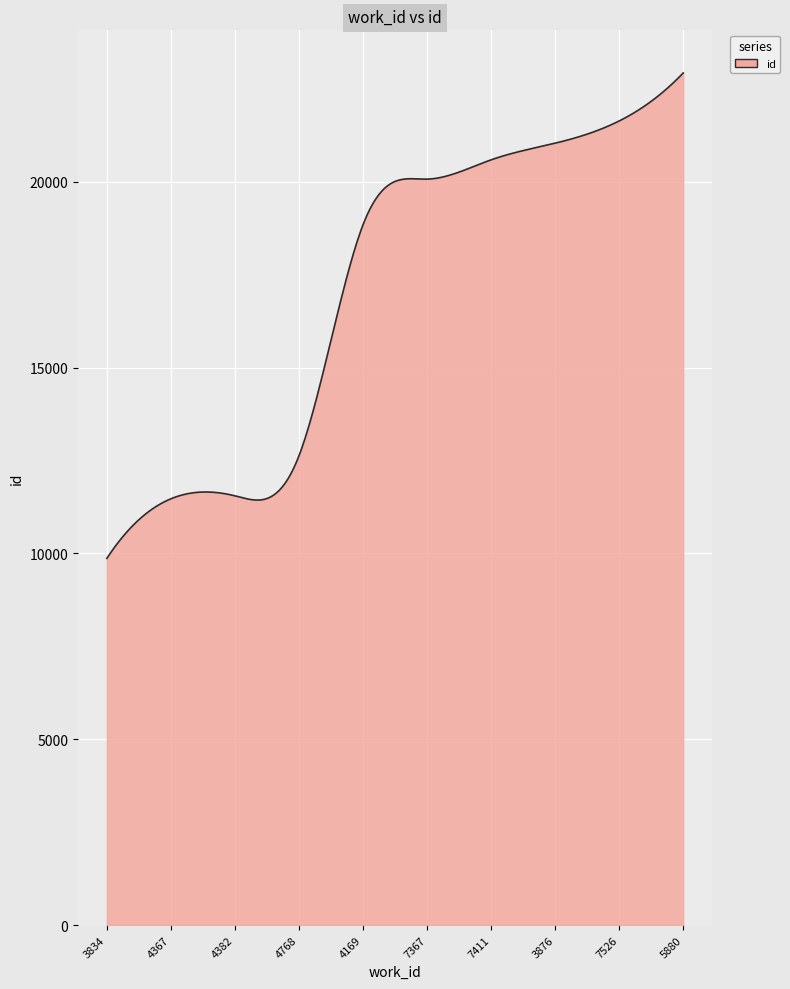

What is the greatest value displayed?

22927.0